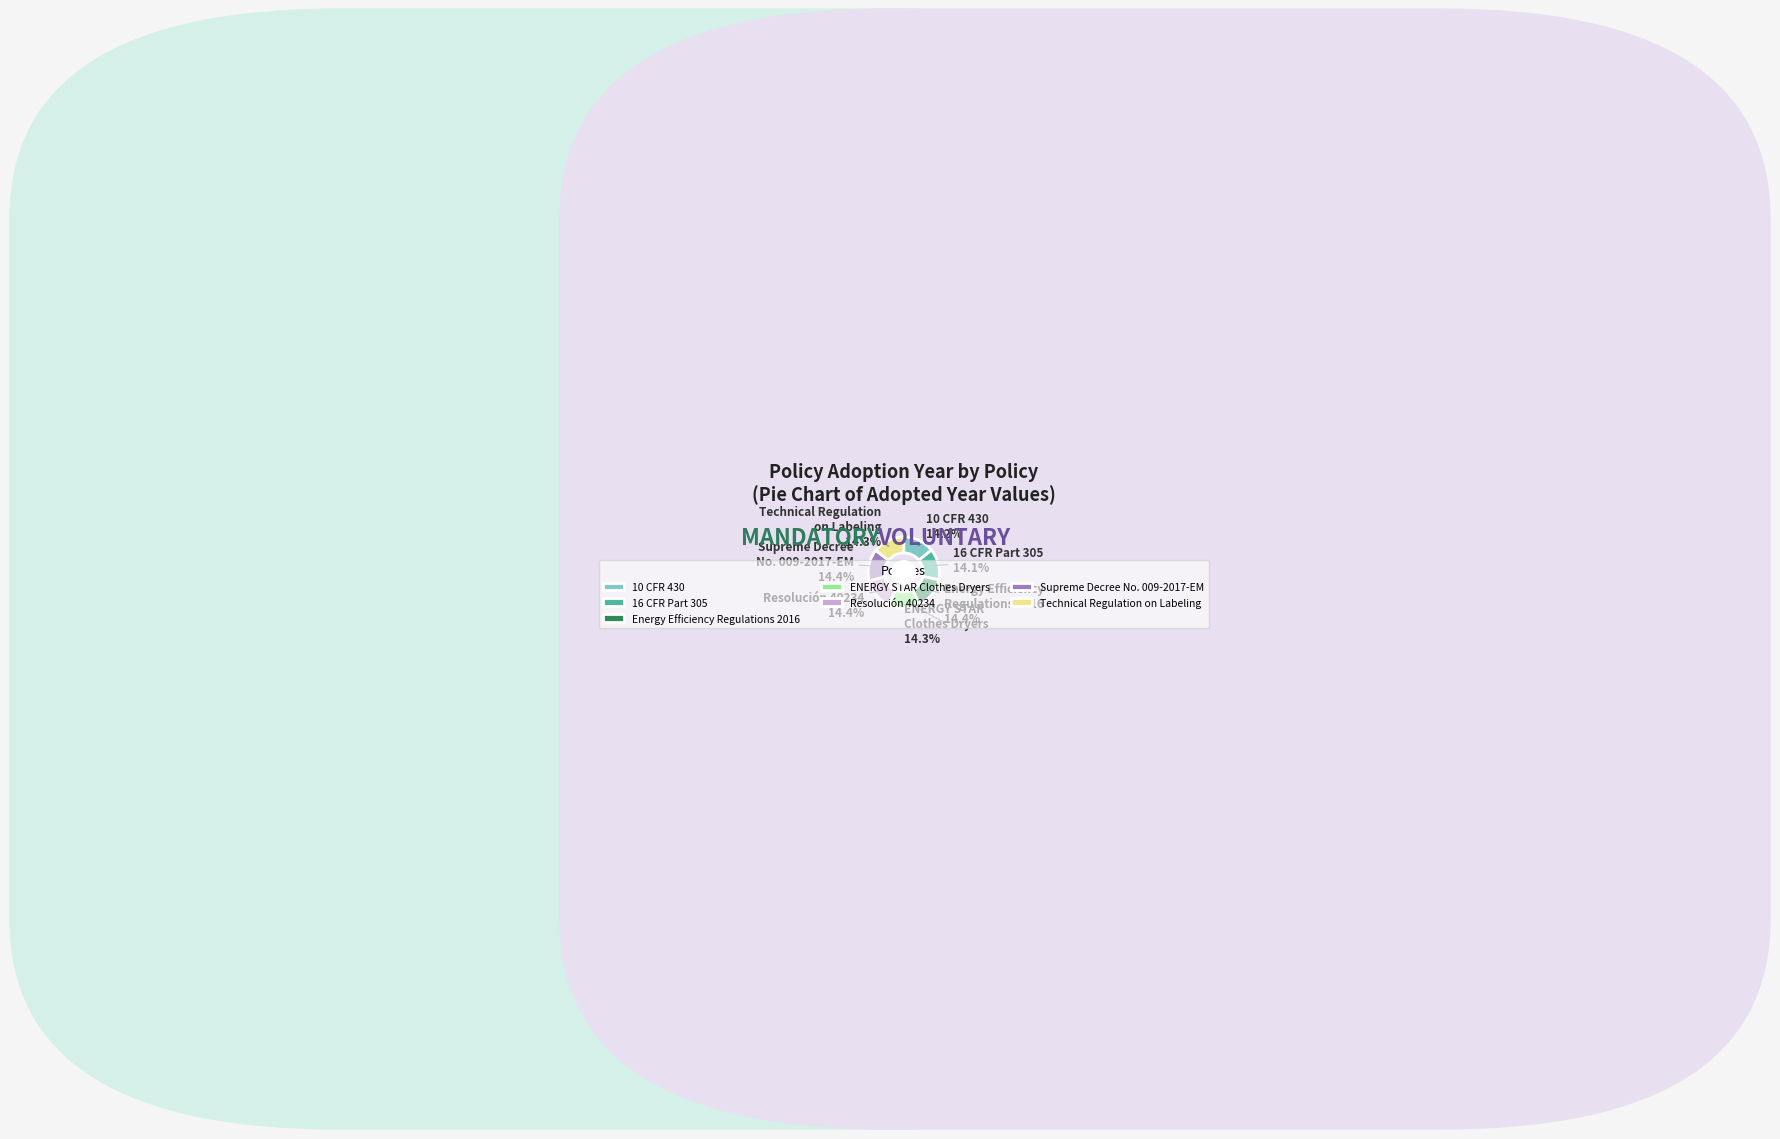

Do 10 CFR 430 and 16 CFR Part 305 together represent more than half of the pie?

No